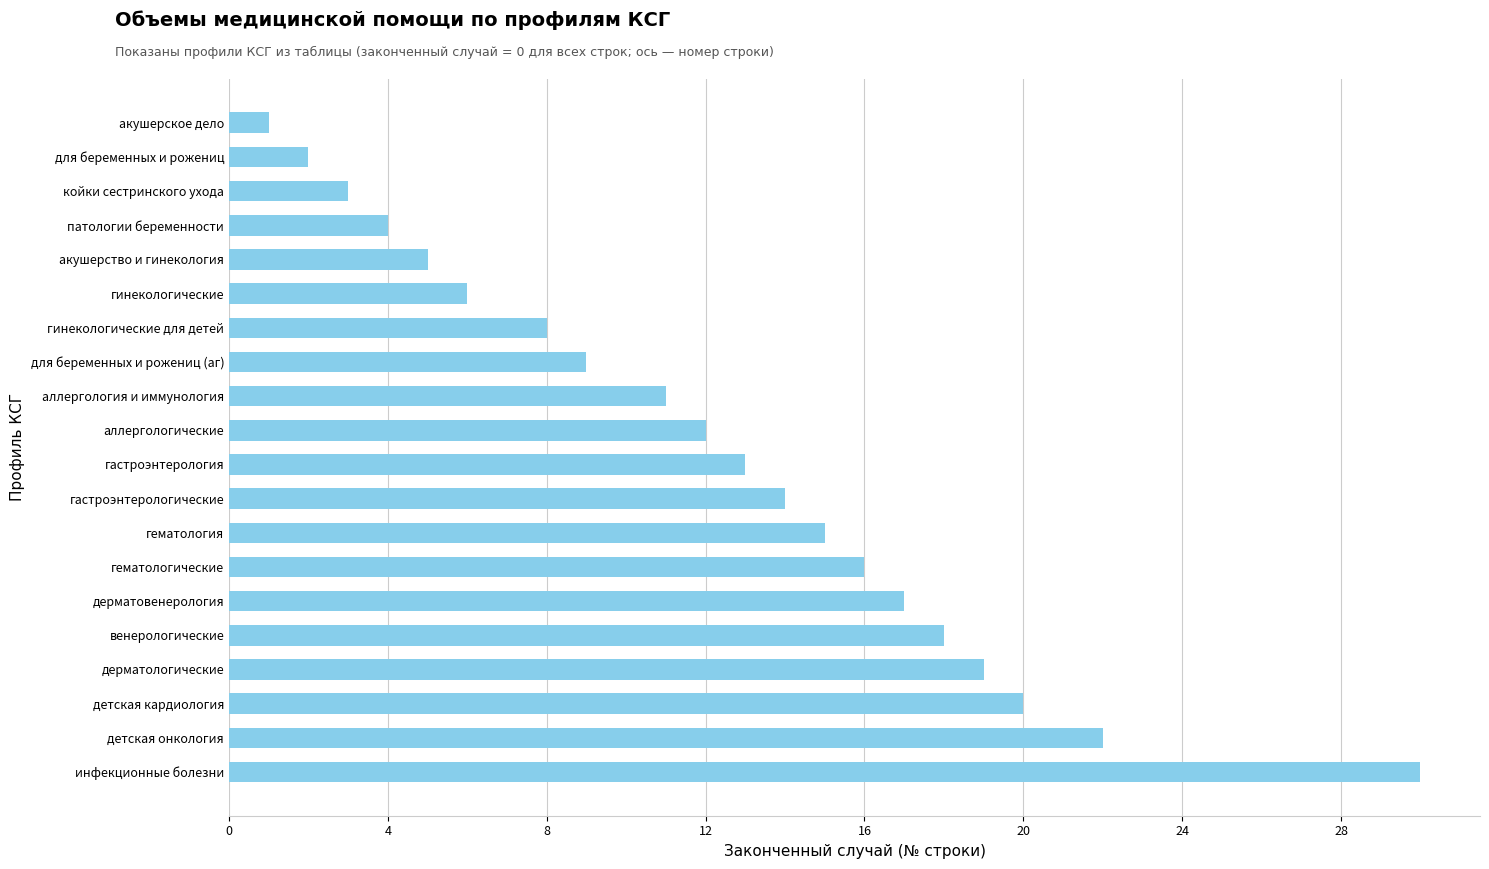

Between гастроэнтерология and акушерское дело, which is larger?

гастроэнтерология